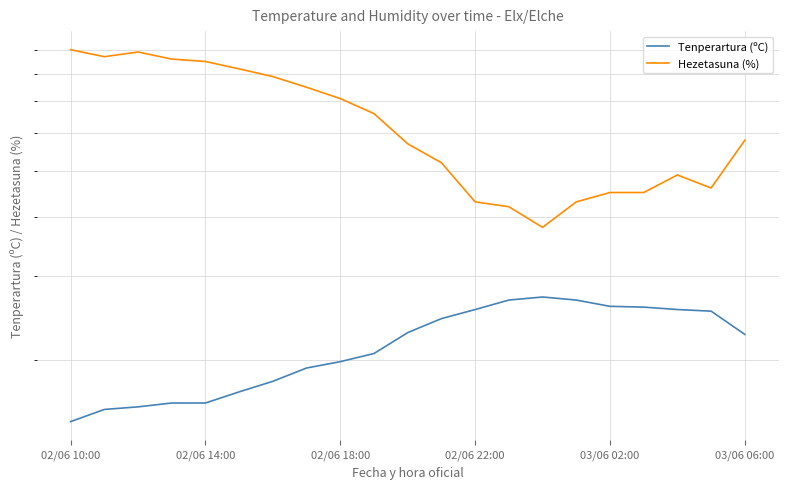

Does the chart have visible grid lines?

Yes